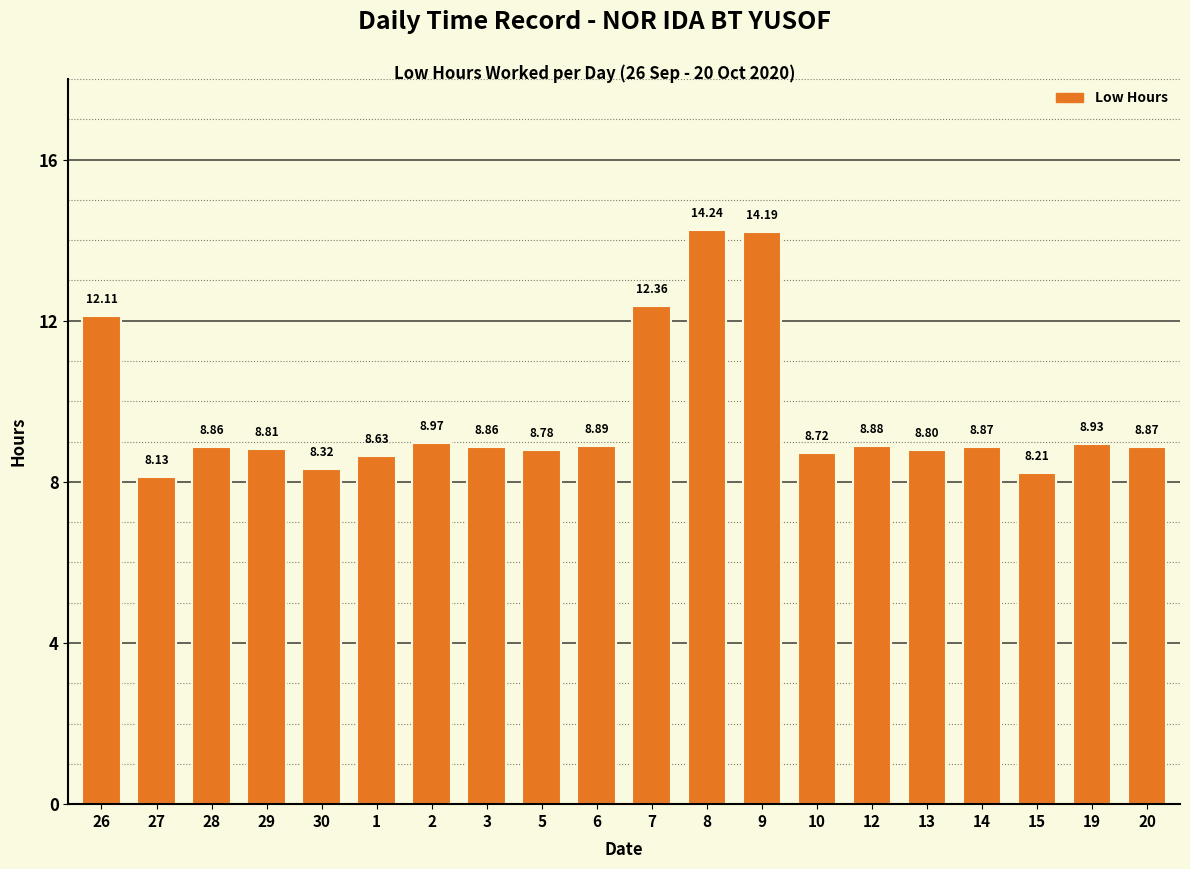

How many bars are there in total?

20